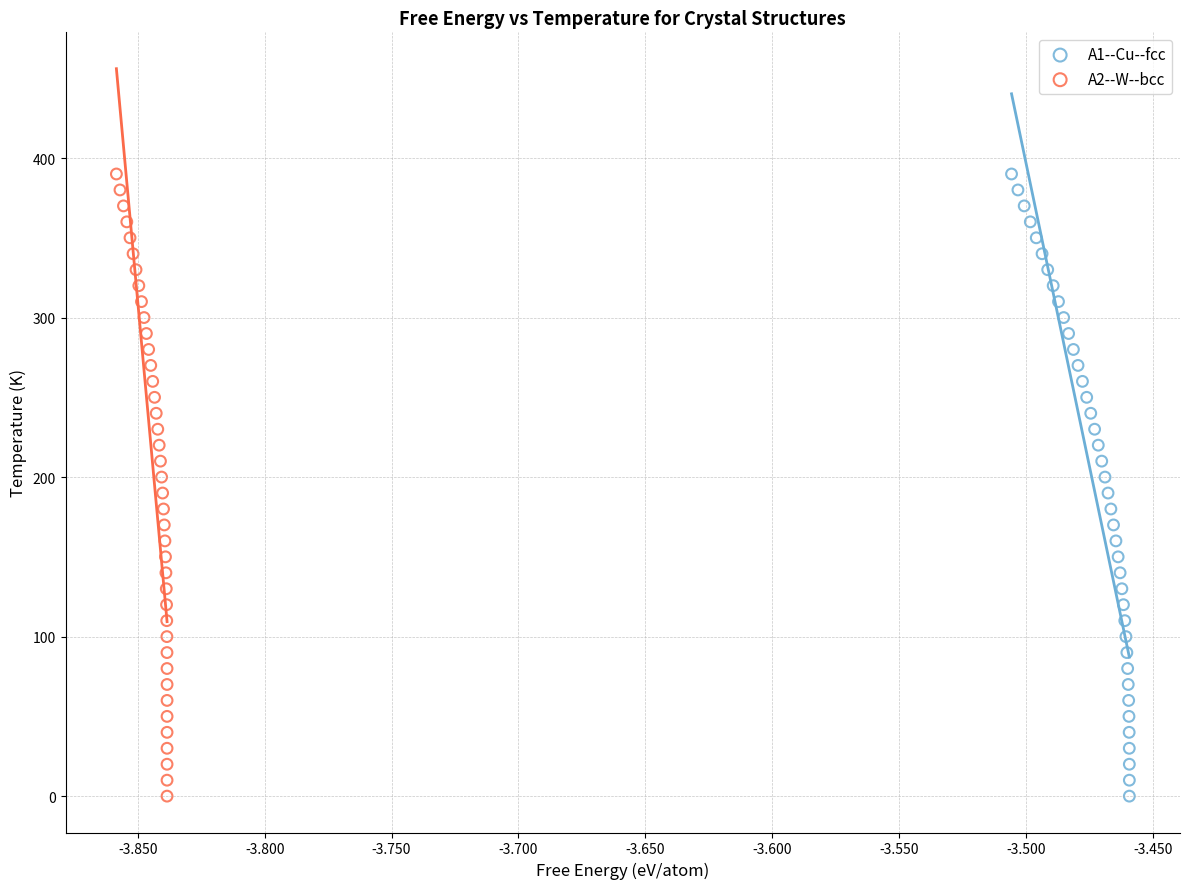

What are all the series names shown in the legend?

A1--Cu--fcc, A2--W--bcc